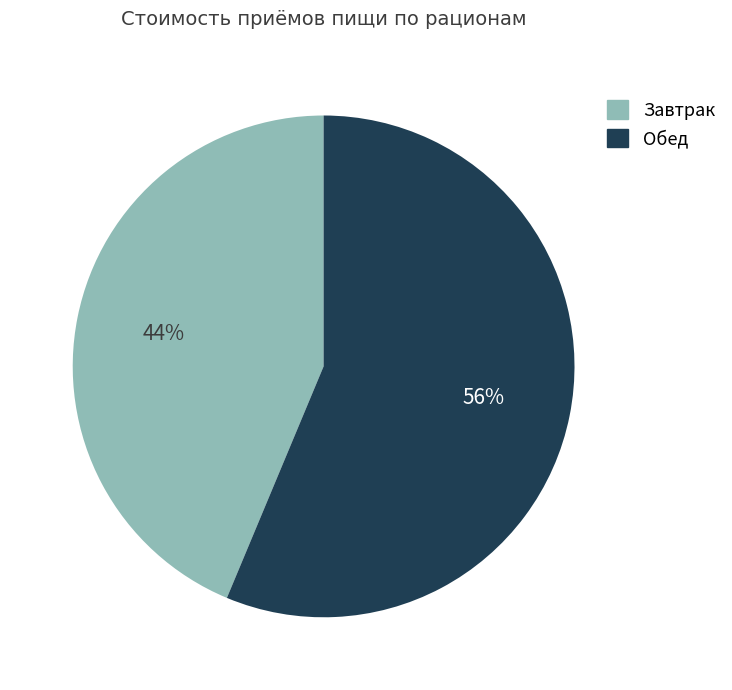

Count the number of slices in the pie.

2